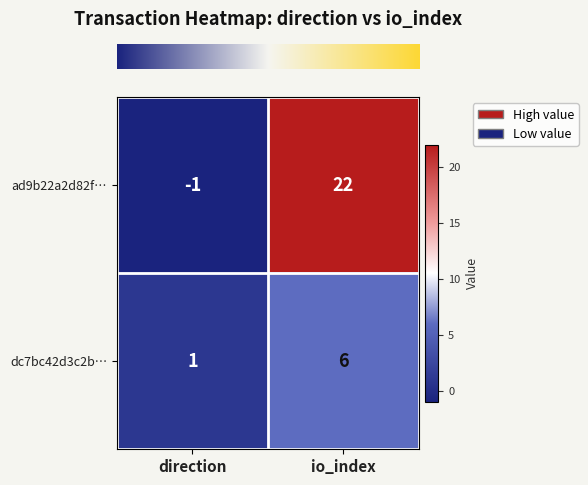

What is the approximate value of dc7bc42d3c2b… at io_index?

6